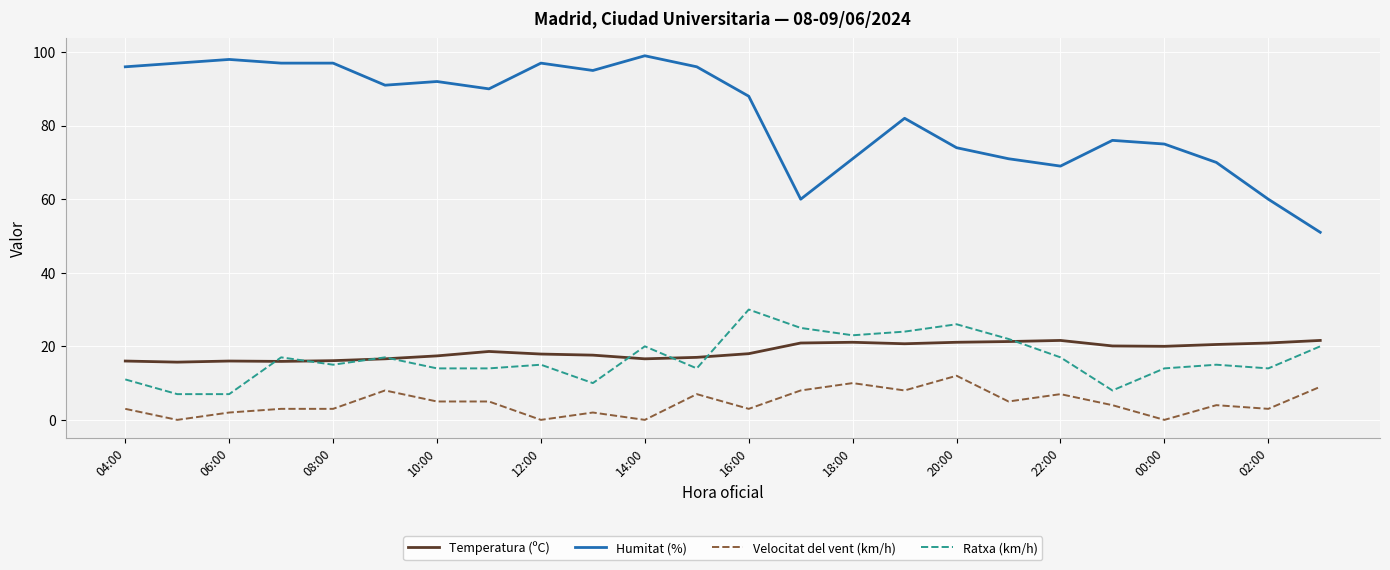

List the series in order of their peak value, lowest first.

Velocitat del vent (km/h), Temperatura (ºC), Ratxa (km/h), Humitat (%)